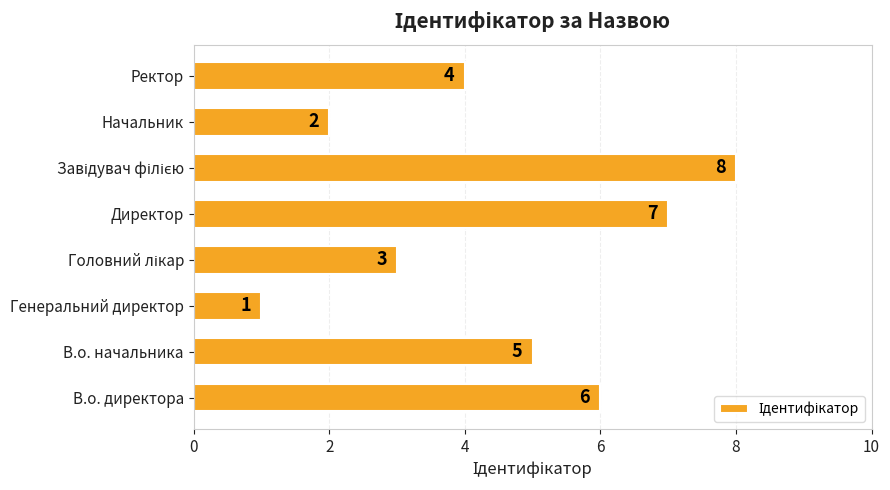

Are the bars grouped side by side (vs. stacked)?

No